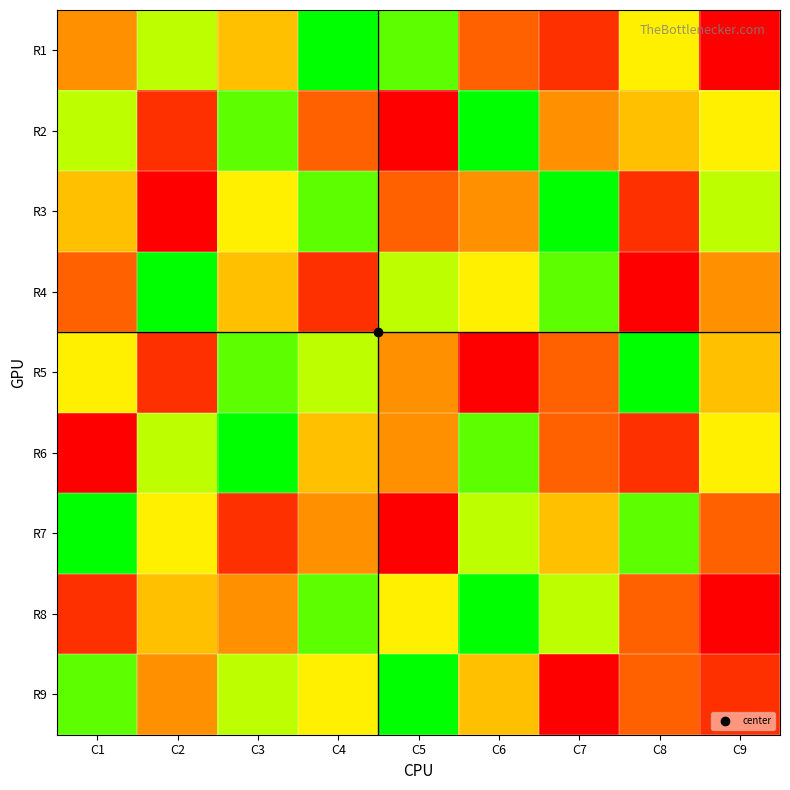

What is the maximum value shown in the chart?

9